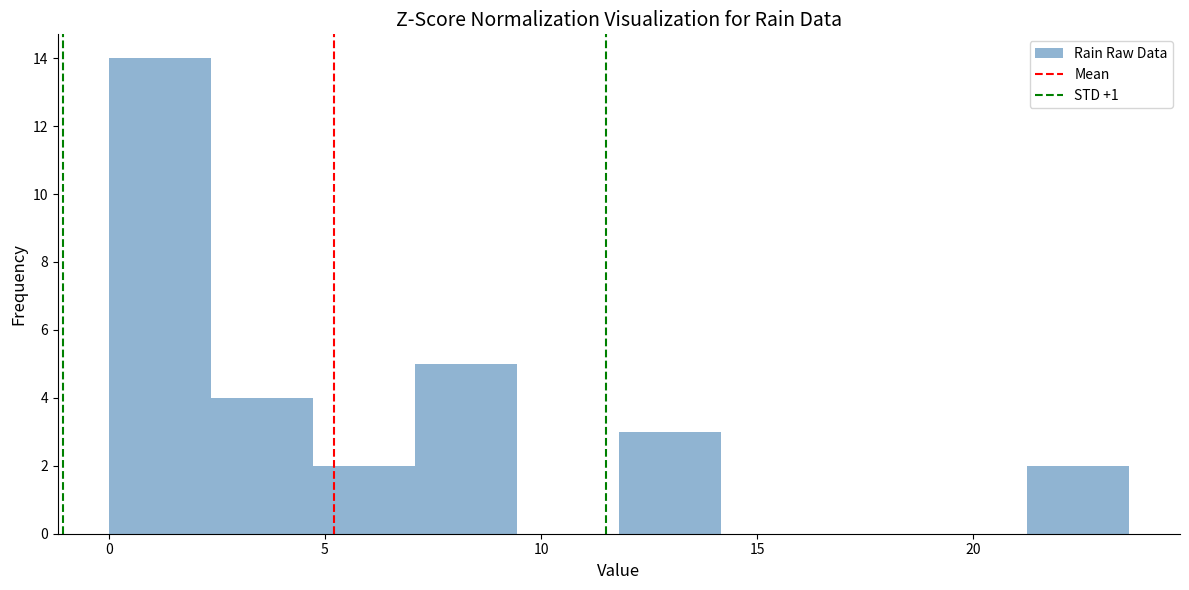

Reading left to right, transcribe this chart: for each bar, give the range it covers on the x-axis and its height. Neither the bar edges nor the heights are printed on the chart, so give them approximately, as read against the axes.

0.0 to 2.5: 14
2.5 to 4.5: 4
4.5 to 7.0: 2
7.0 to 9.5: 5
9.5 to 12.0: 0
12.0 to 14.0: 3
14.0 to 16.5: 0
16.5 to 19.0: 0
19.0 to 21.0: 0
21.0 to 23.5: 2